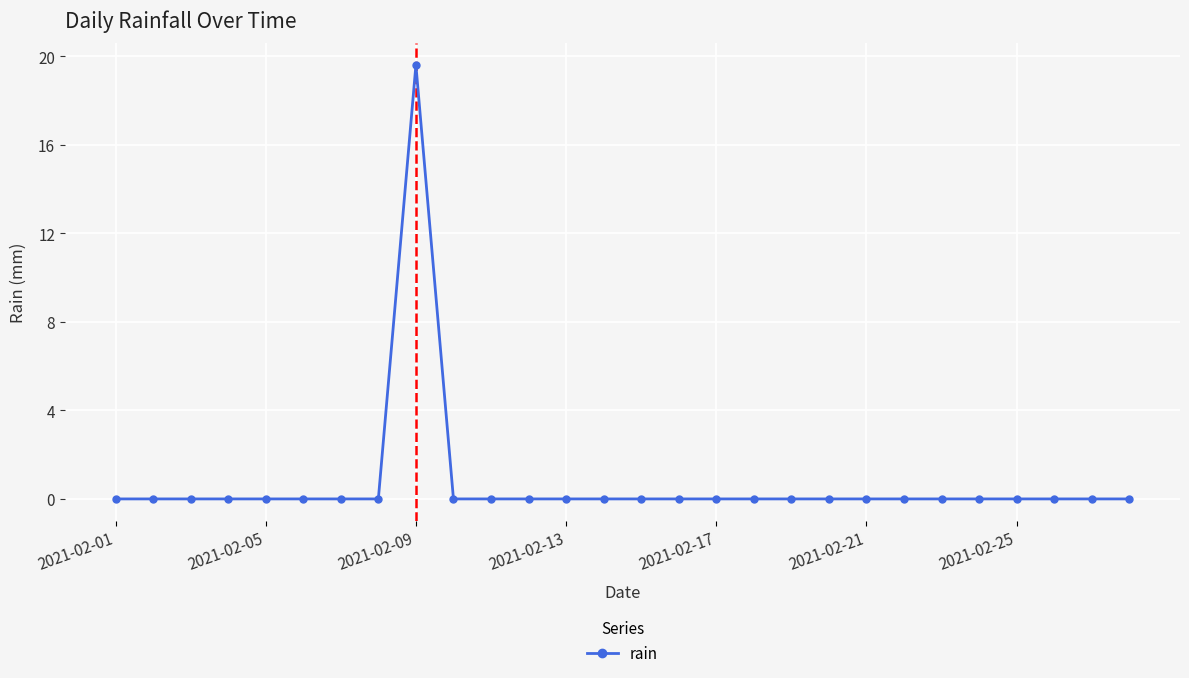

What is the value of the 9th point from the left?

19.6